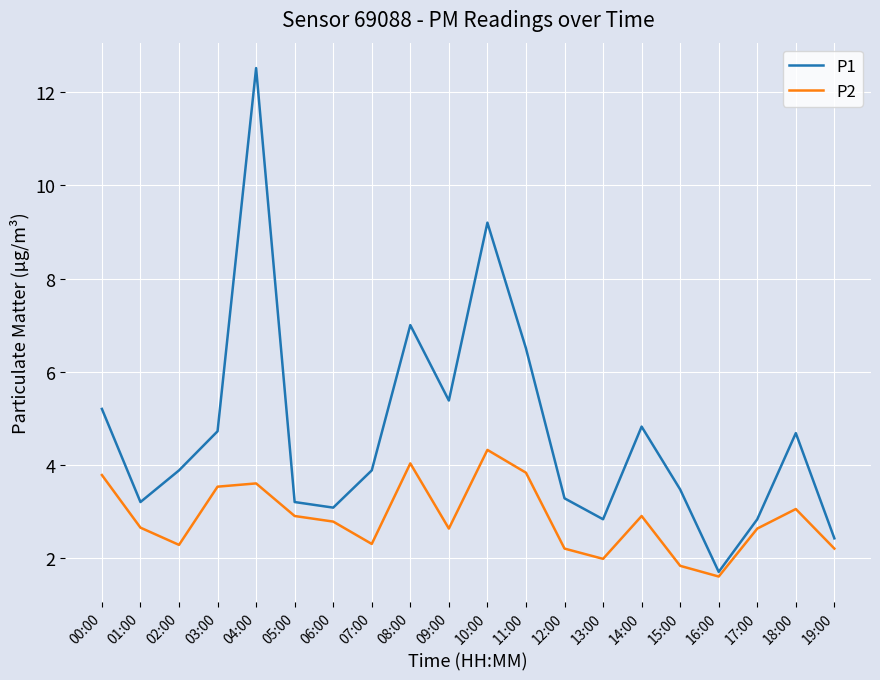

At which label does P1 first exceed 3?

00:00